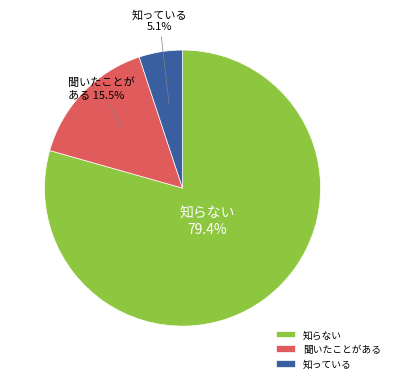

Which category has the smallest portion of the pie?

知っている